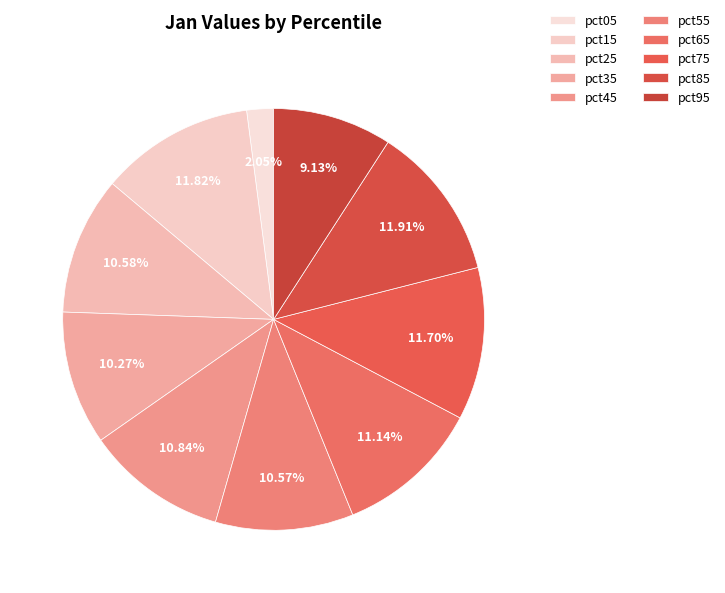

How many slices are in this pie chart?

10